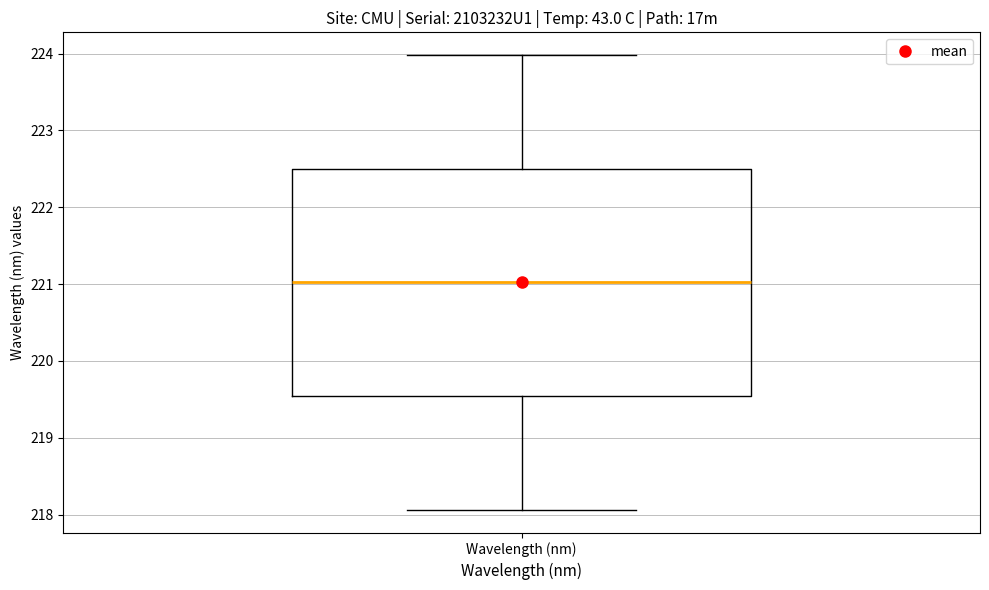

Where is the upper edge of the box for Wavelength (nm) on the y-axis? The values are not printed on the chart, so give them approximately, as read against the axis.

222.5